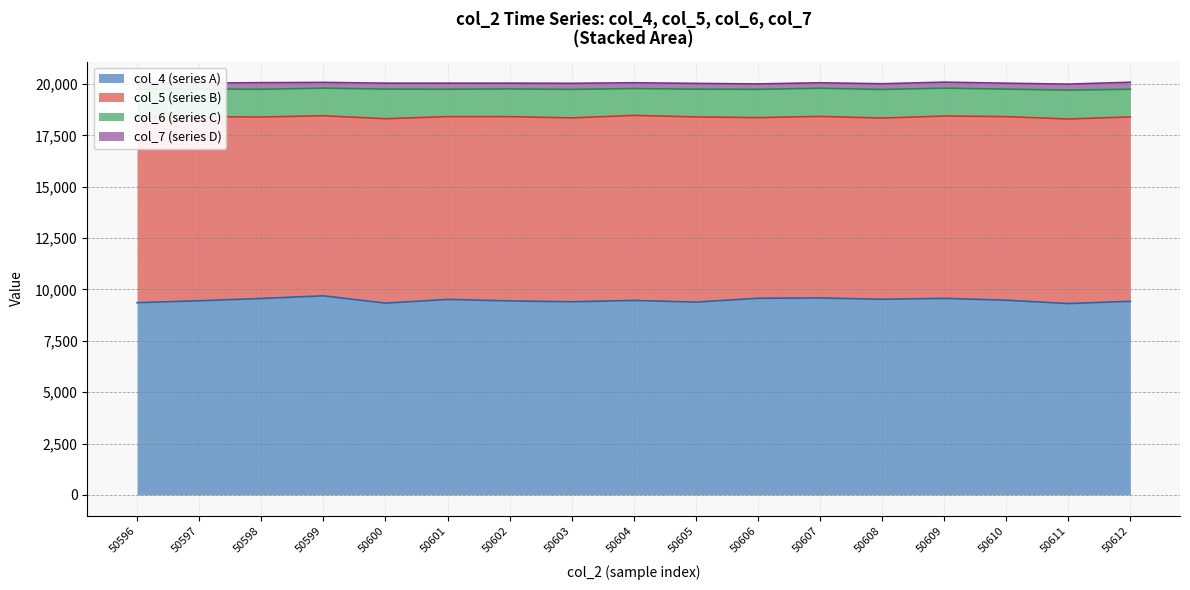

Which series has the widest spread of values?

col_4